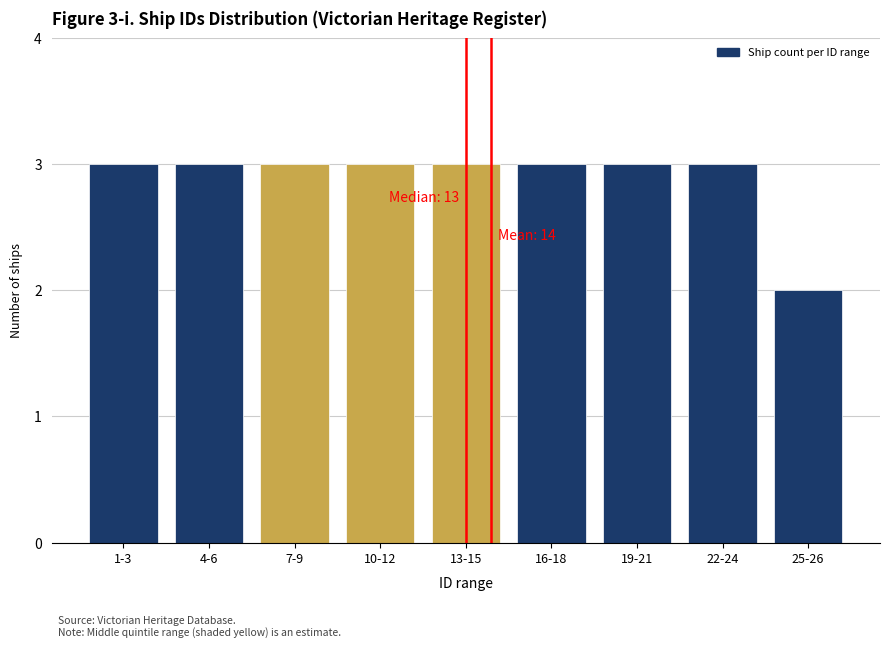

Reading left to right, list all the values displayed in this chart.

1-3=3	4-6=3	7-9=3	10-12=3	13-15=3	16-18=3	19-21=3	22-24=3	25-26=2